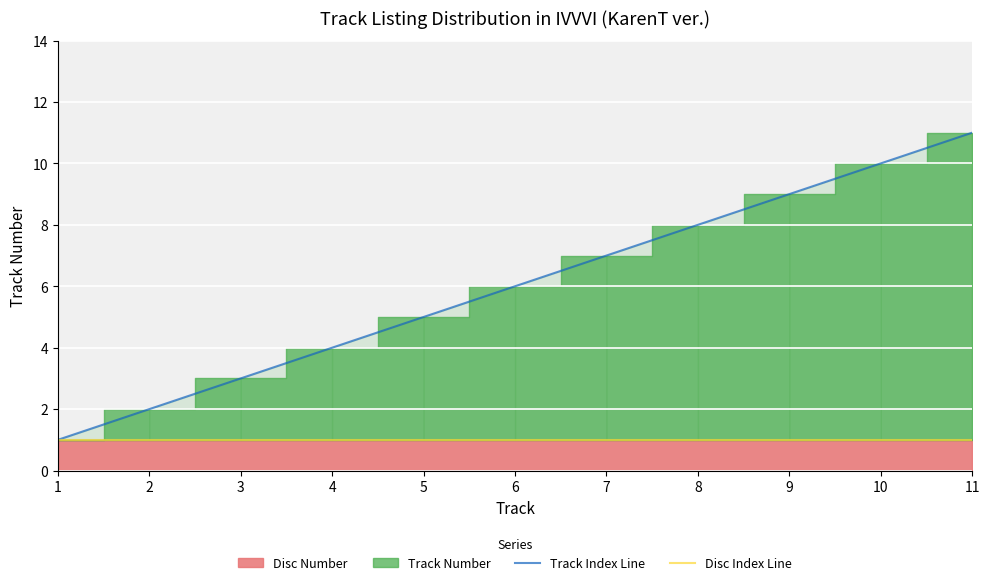

True or false: Track Index Line has a value of 4 at 3.

False